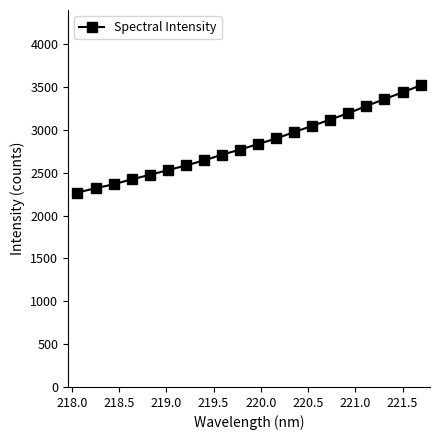

What is the greatest value displayed?

3519.6